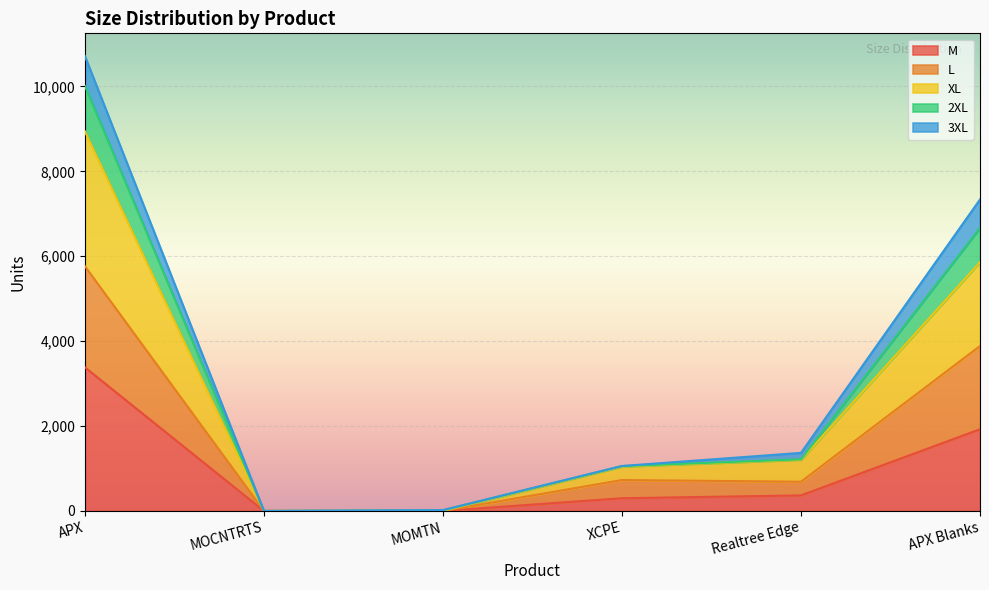

Is it true that M equals 3382 at APX?

True